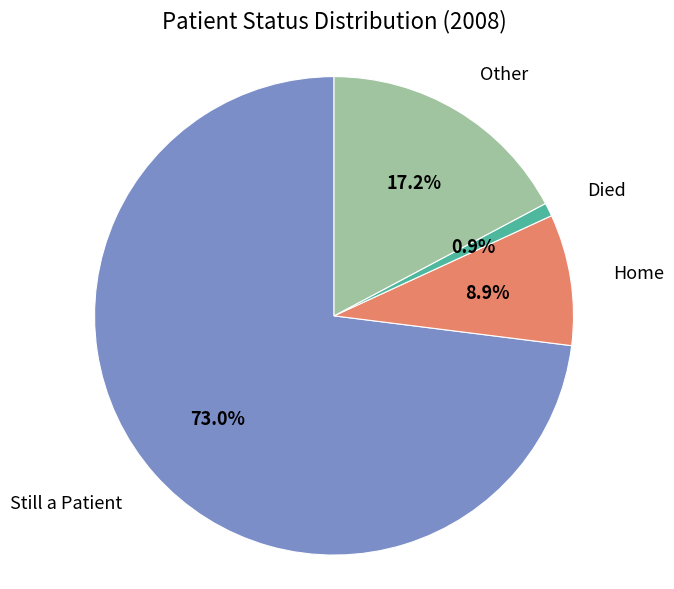

What portion of the pie excludes Still a Patient?

27.0%